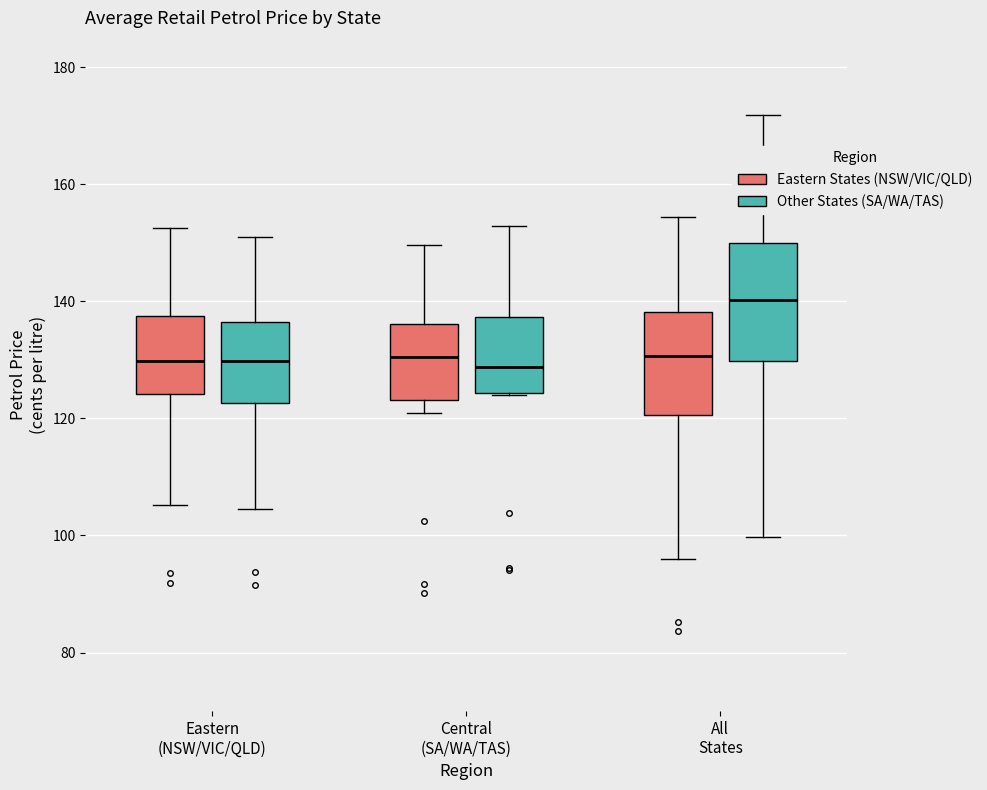

Reading left to right, transcribe this box plot: for each box, give where its median line is, the range the box spans, and where its two whiskers end, as read against the y-axis. The values are not printed on the chart, so give them approximately, as read against the axis.

Eastern (NSW/VIC/QLD) (Eastern States (NSW/VIC/QLD)): median 130, box 124 to 138, whiskers 106 to 152
Eastern (NSW/VIC/QLD) (Other States (SA/WA/TAS)): median 130, box 122 to 136, whiskers 104 to 150
Central (SA/WA/TAS) (Eastern States (NSW/VIC/QLD)): median 130, box 124 to 136, whiskers 120 to 150
Central (SA/WA/TAS) (Other States (SA/WA/TAS)): median 128, box 124 to 138, whiskers 124 to 152
All States (Eastern States (NSW/VIC/QLD)): median 130, box 120 to 138, whiskers 96 to 154
All States (Other States (SA/WA/TAS)): median 140, box 130 to 150, whiskers 100 to 172